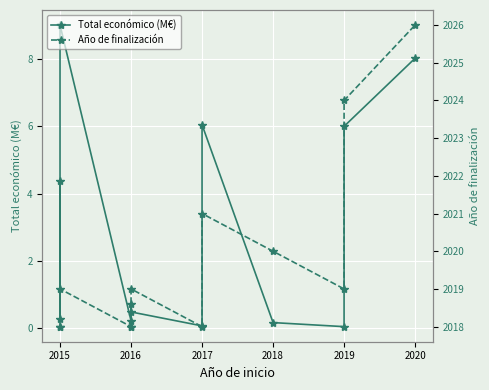

The Total económico (M€) series shows 15.8 at 2015. True or false?

False